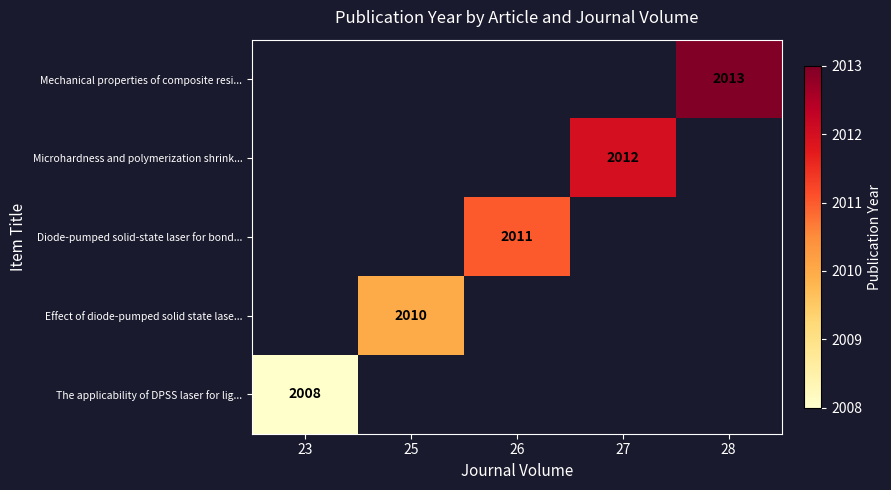

The value of Effect of diode-pumped solid state lase... at 25 is 2010. True or false?

True